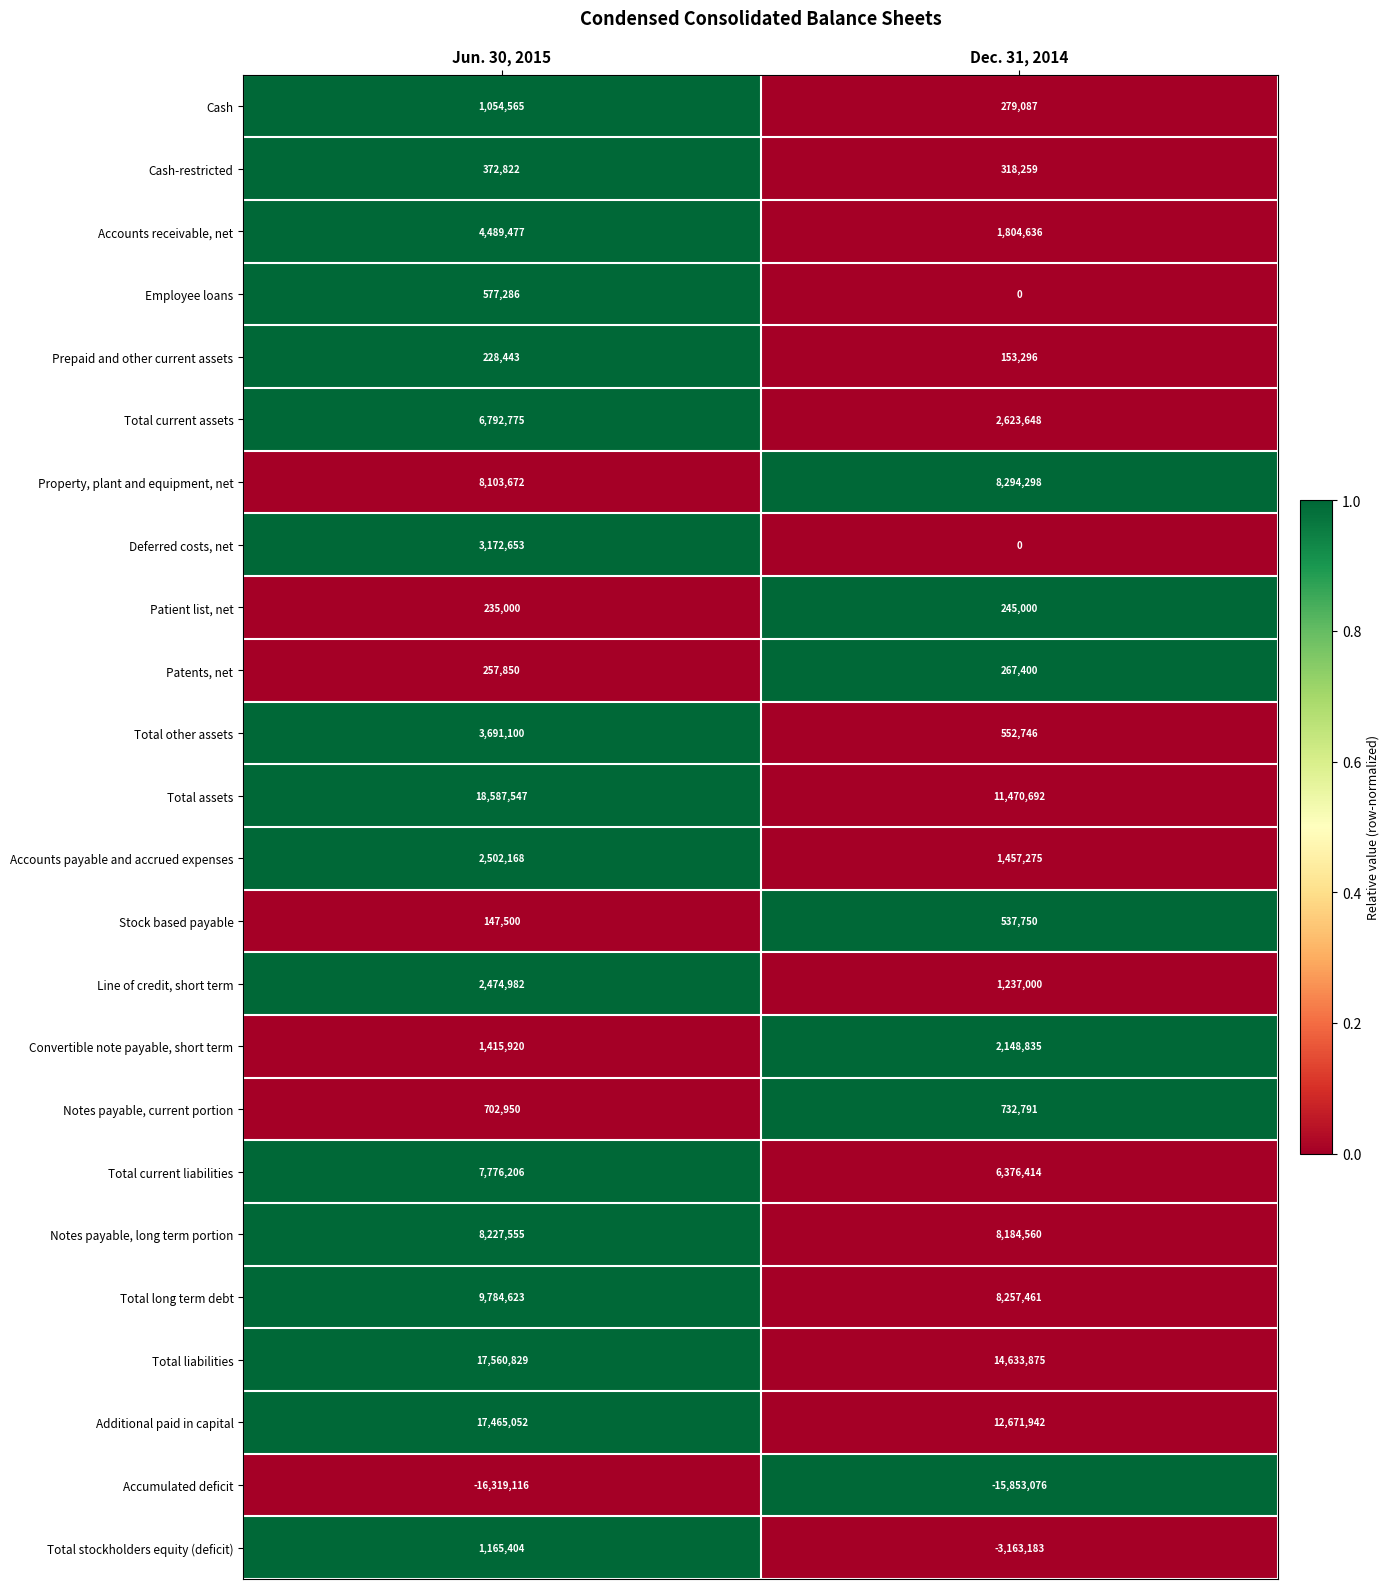

At how many categories does at least one series exceed 0?

2